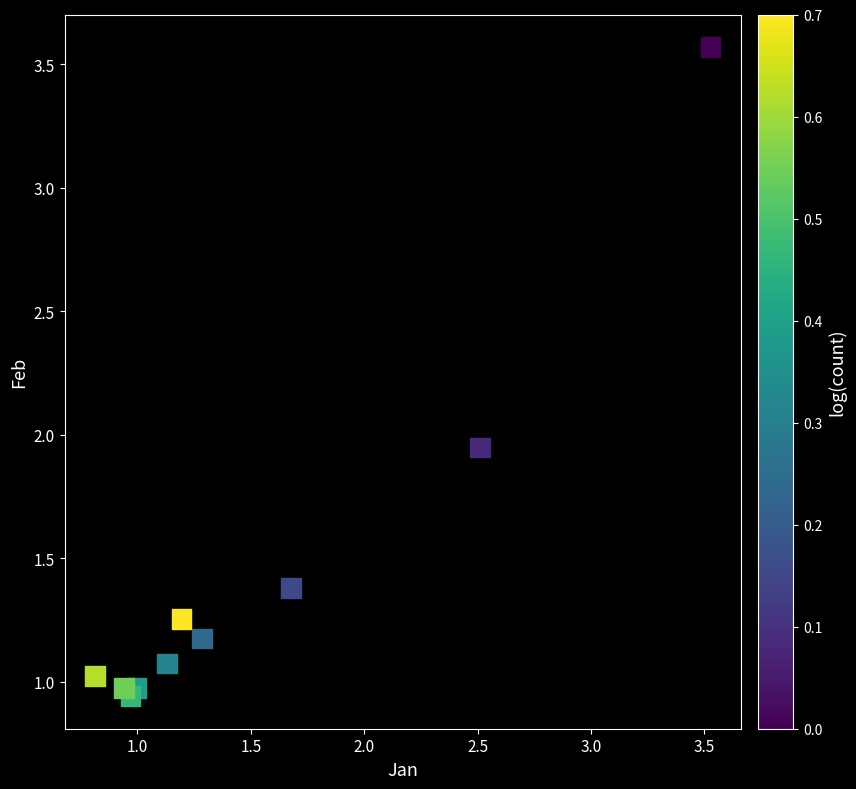

What is the range of X values (max minus min)?

2.7